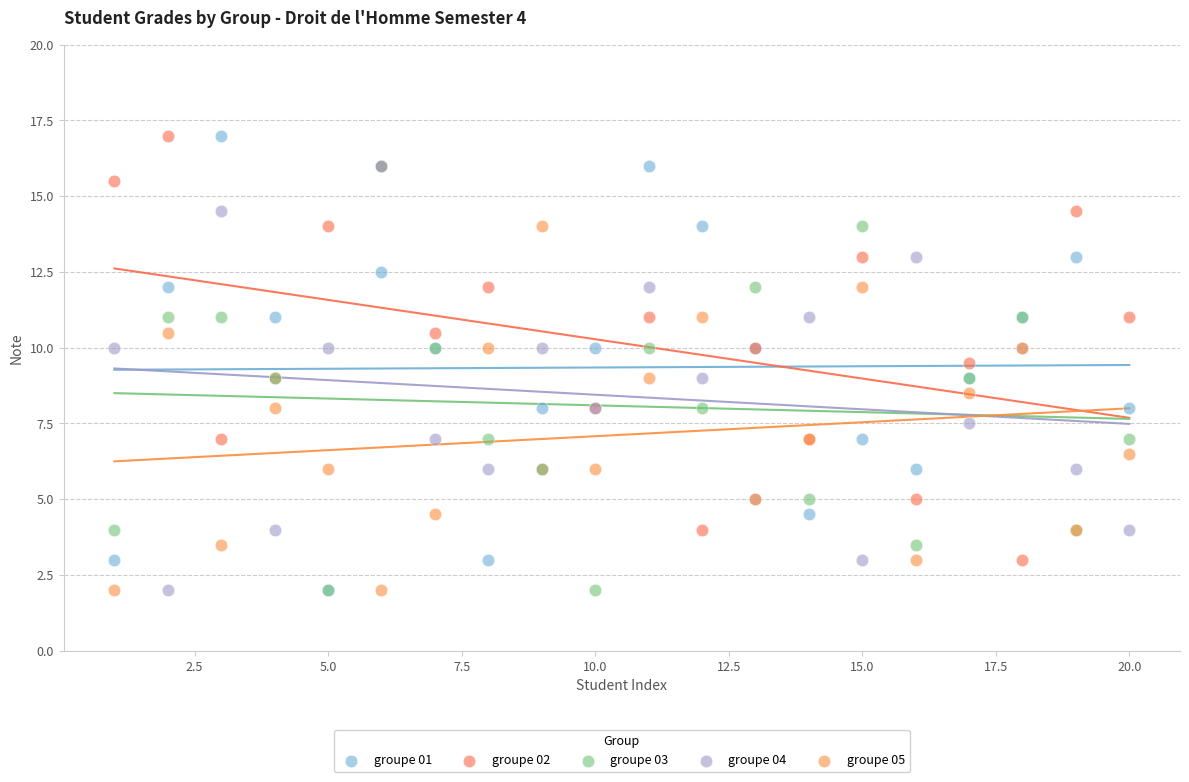

What are all the series names shown in the legend?

groupe 01, groupe 02, groupe 03, groupe 04, groupe 05